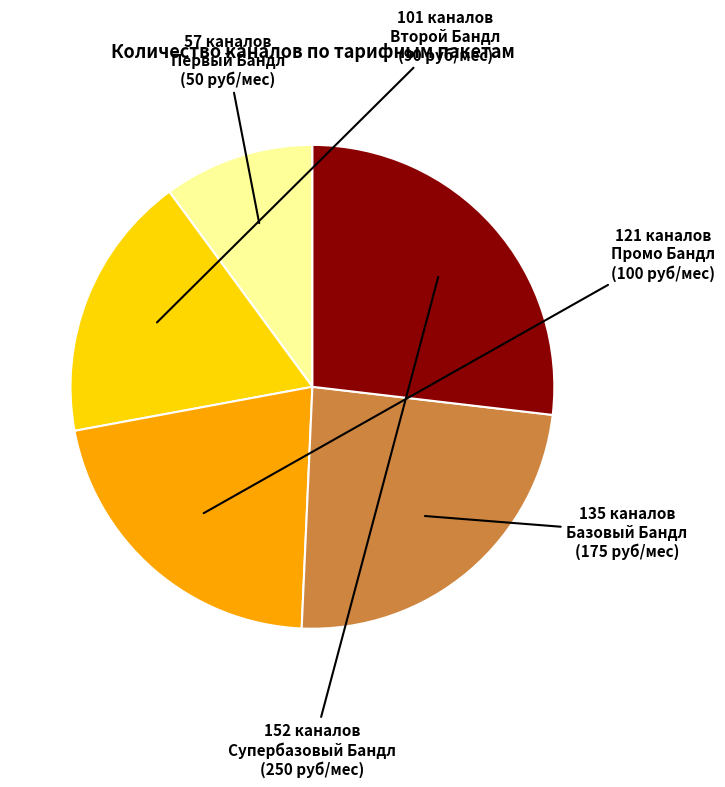

Is there any slice that represents more than half of the pie?

No